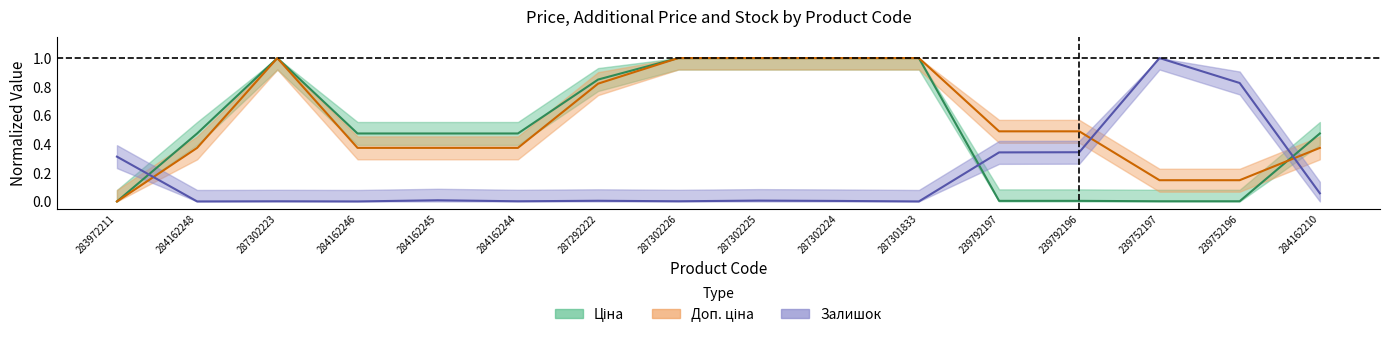

Rank the series by their maximum value, from highest to lowest.

Ціна, Доп. ціна, Залишок